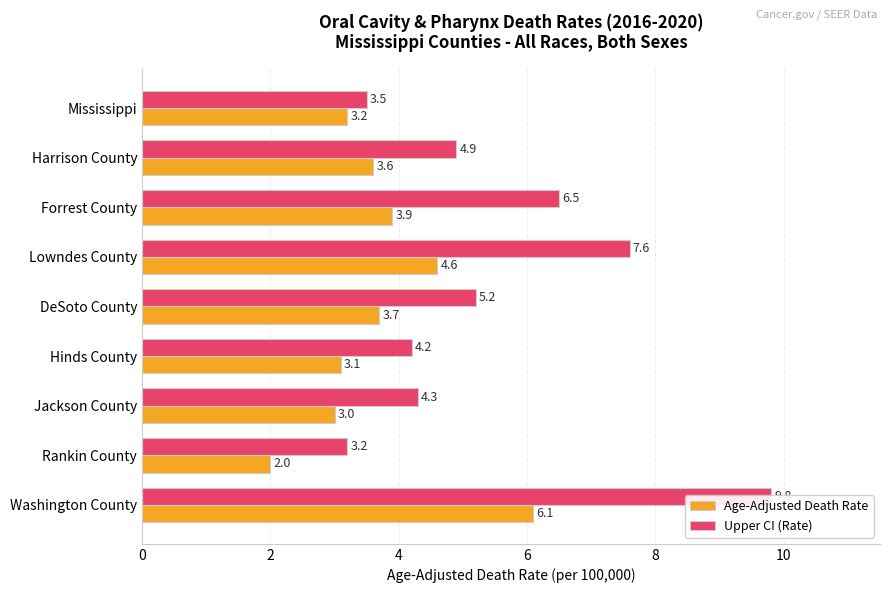

What is the minimum value for Age-Adjusted Death Rate?

2.0